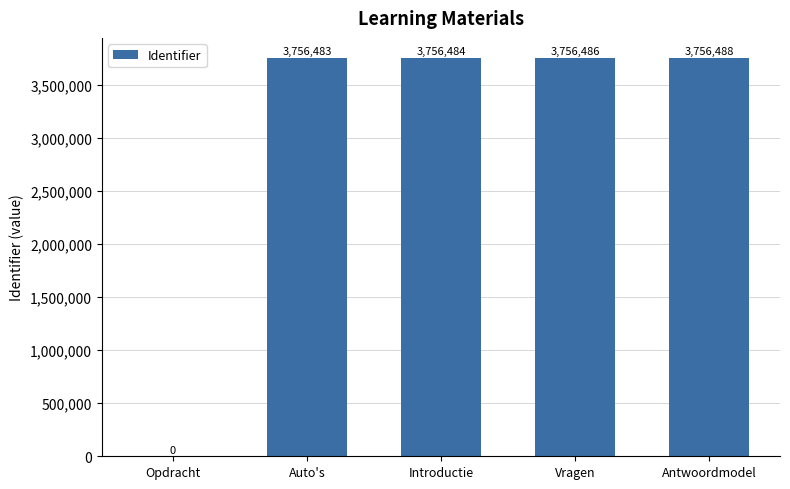

What is the average value?

3005188